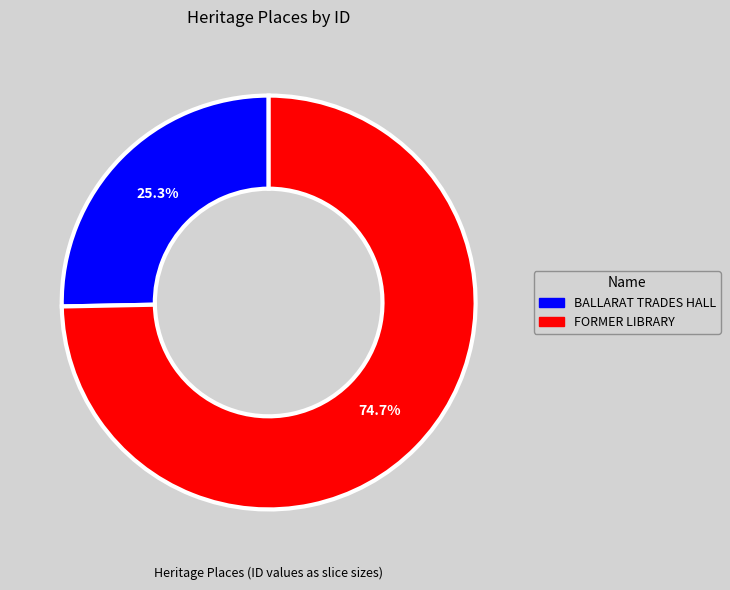

Approximately how many times larger is the value at BALLARAT TRADES HALL compared to FORMER LIBRARY?

0.3